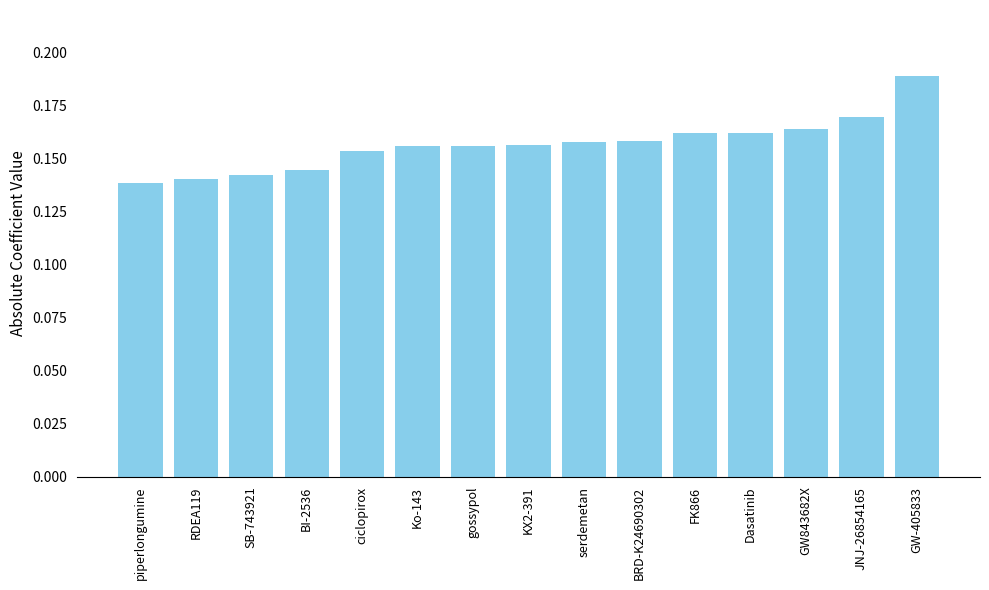

How many values are between 0 and 1?

15